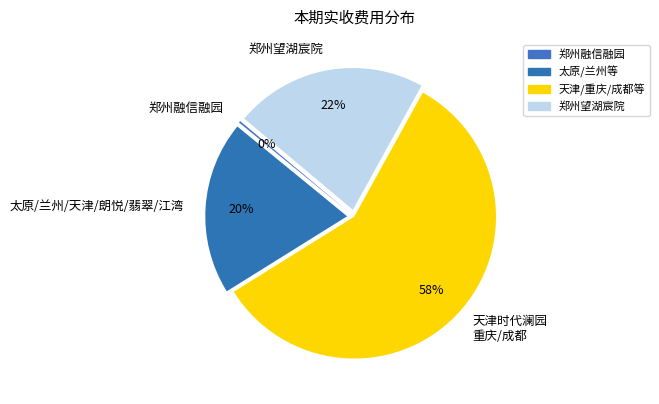

To the nearest percent, what percentage of the pie is 天津时代澜园 重庆/成都?

58%